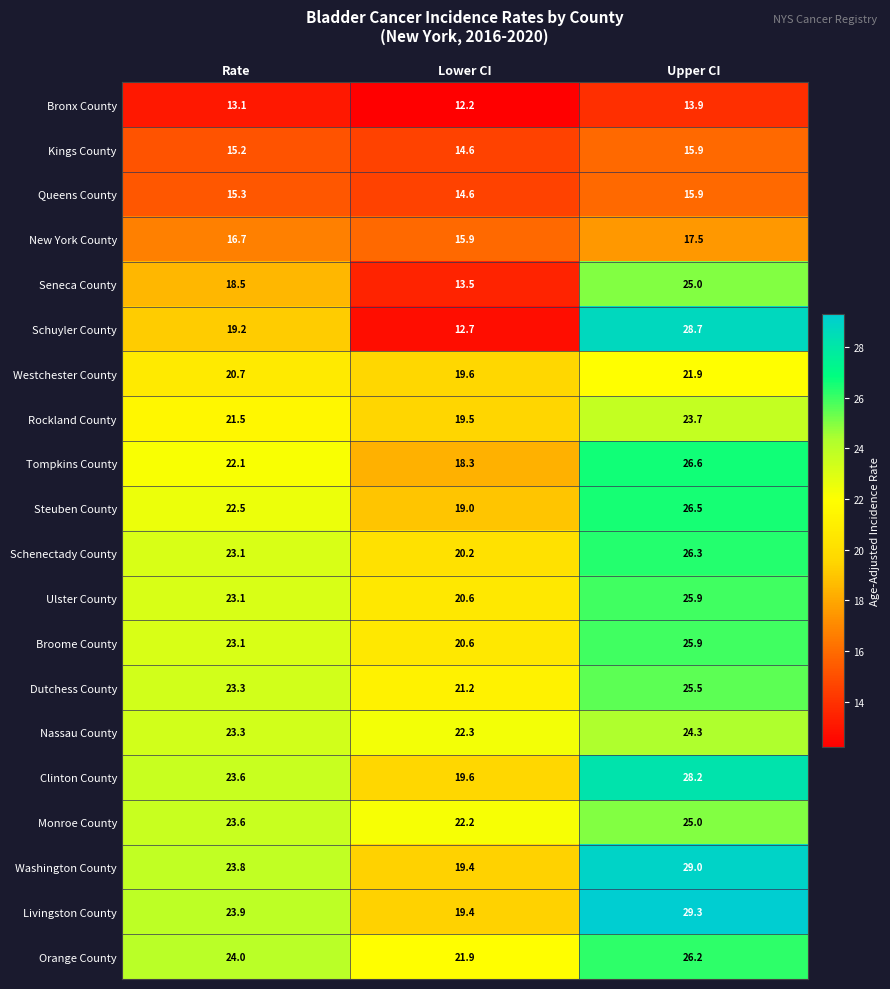

Where does the Ulster County series first go above 23?

Rate